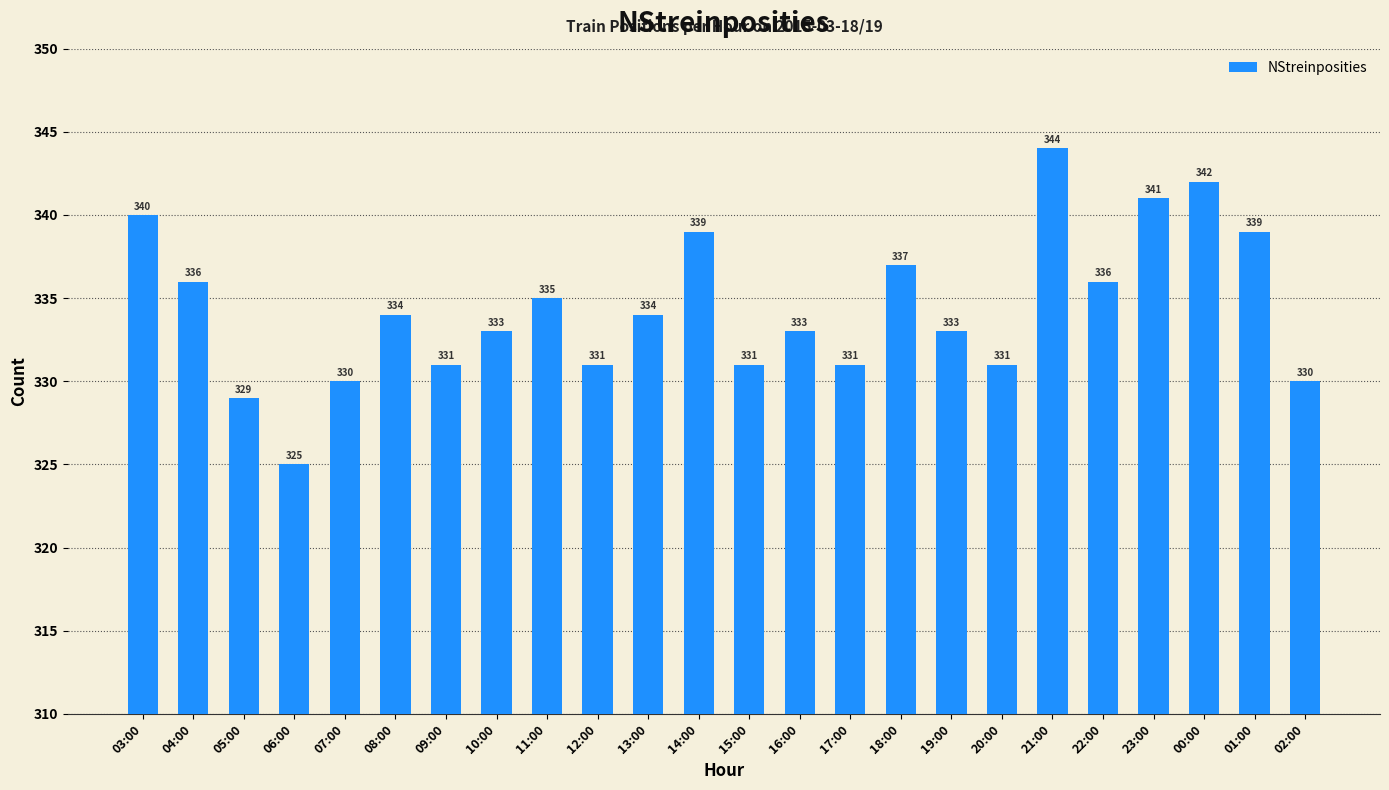

Where does the data first go above 334?

03:00